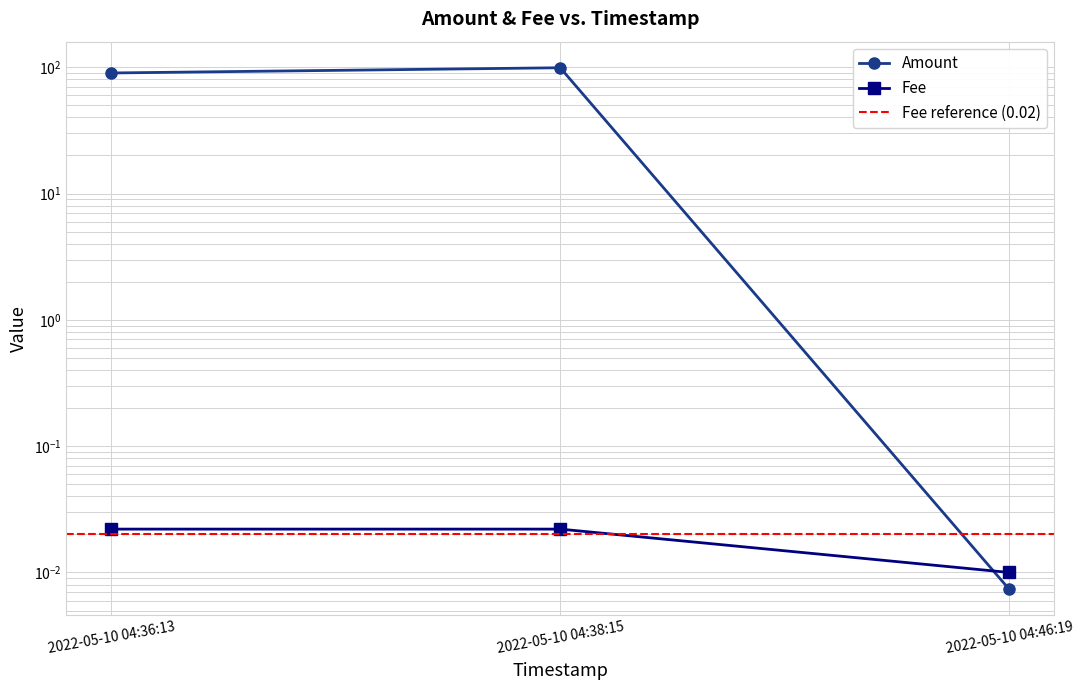

Reading left to right, transcribe all the data shown in this chart.

Amount: 90.0	99.0	0.0
Fee: 0.0	0.0	0.0